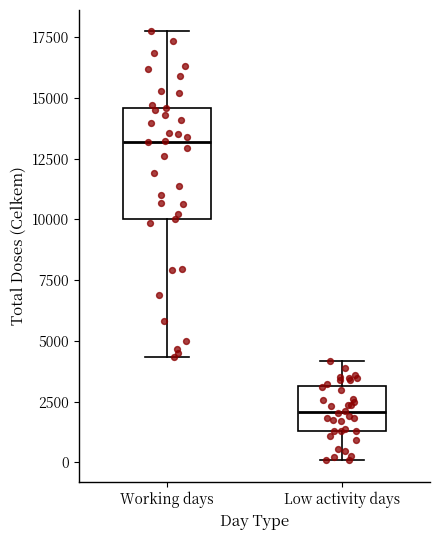

Reading left to right, transcribe this box plot: for each box, give where its median line is, the range the box spans, and where its two whiskers end, as read against the y-axis. The values are not printed on the chart, so give them approximately, as read against the axis.

Working days: median 13000, box 10000 to 14500, whiskers 4500 to 17500
Low activity days: median 2000, box 1500 to 3000, whiskers 0 to 4000